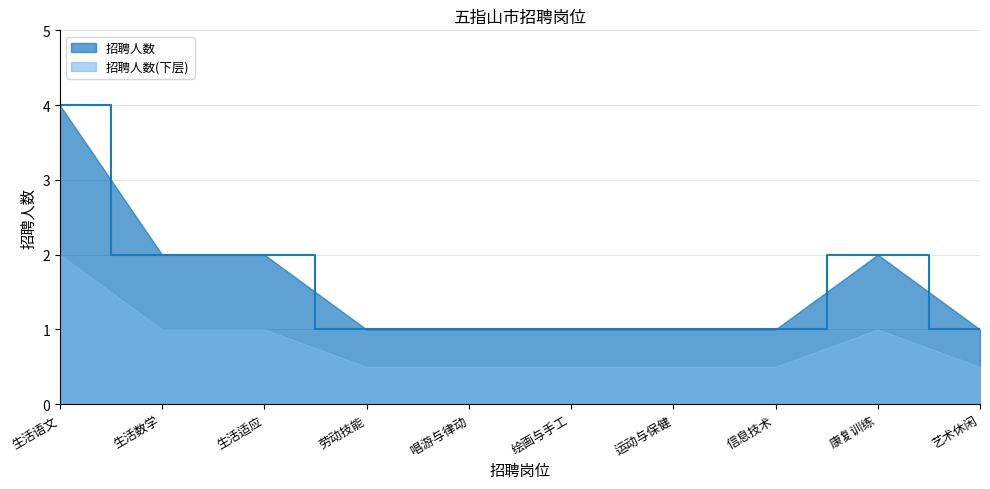

Reading right to left, what are all the values shown in this chart?

艺术休闲=1	康复训练=2	信息技术=1	运动与保健=1	绘画与手工=1	唱游与律动=1	劳动技能=1	生活适应=2	生活数学=2	生活语文=4